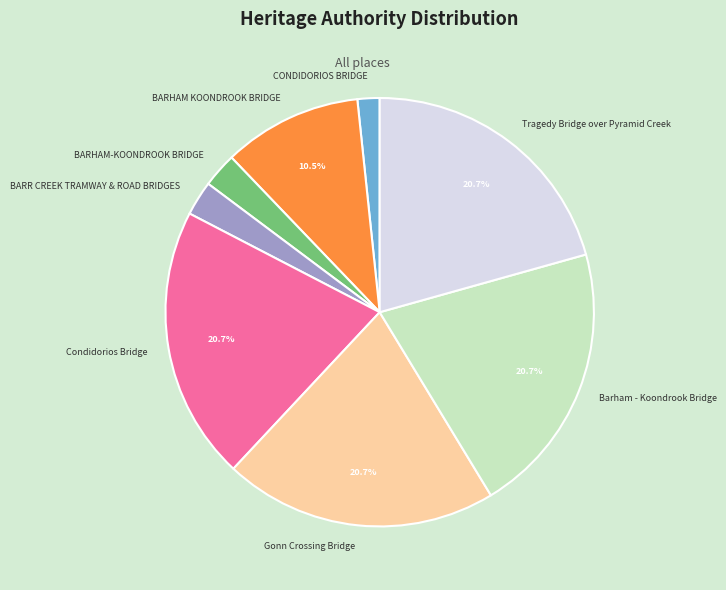

Which category has the smallest portion of the pie?

CONDIDORIOS BRIDGE